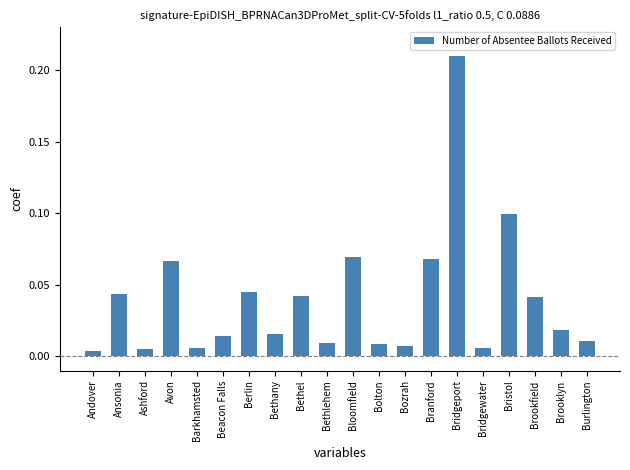

Is it true that the value at Ansonia is 0.1?

False